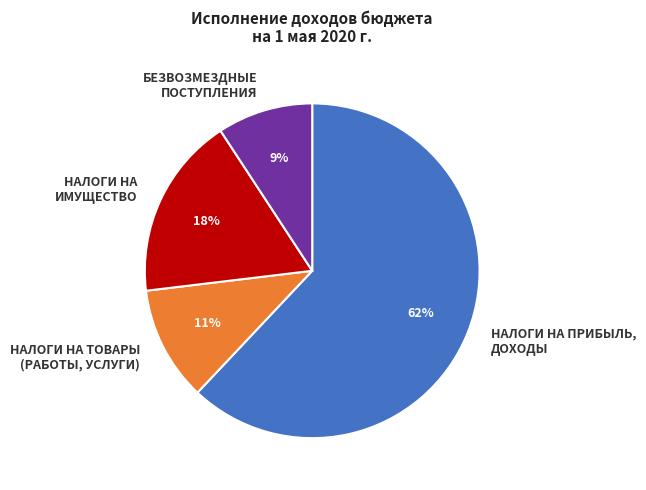

Does any single category account for the majority?

Yes